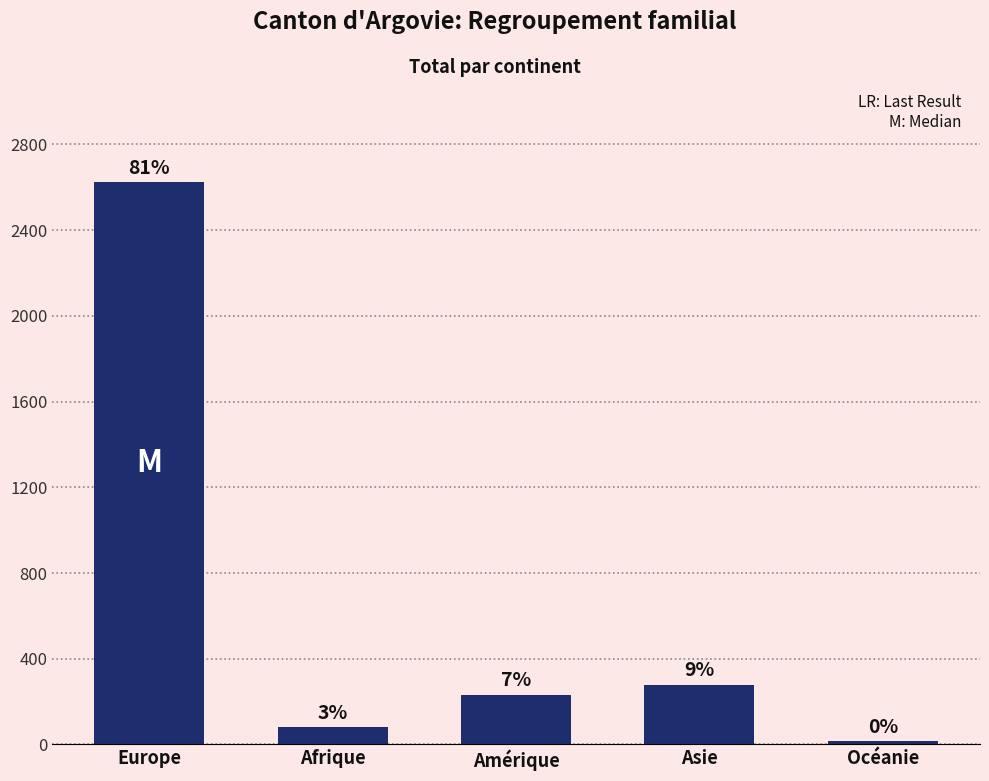

What is the difference between the maximum and minimum values?

2610